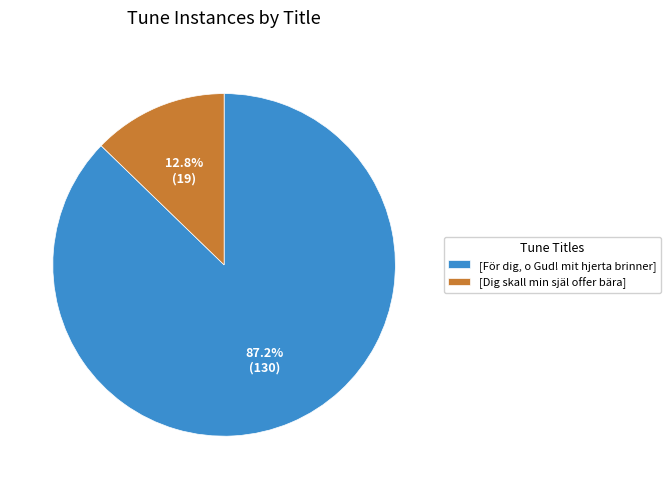

Does [För dig, o Gud! mit hjerta brinner] account for over 50% of the chart?

Yes